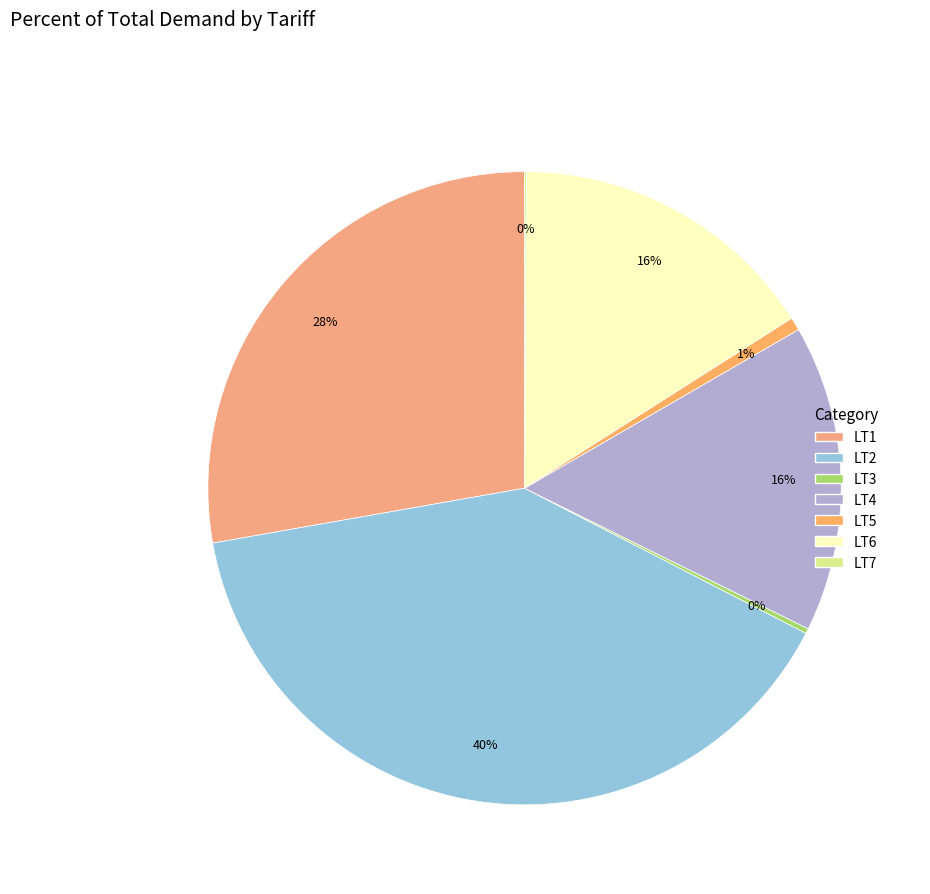

Is LT2 the majority of the pie?

No